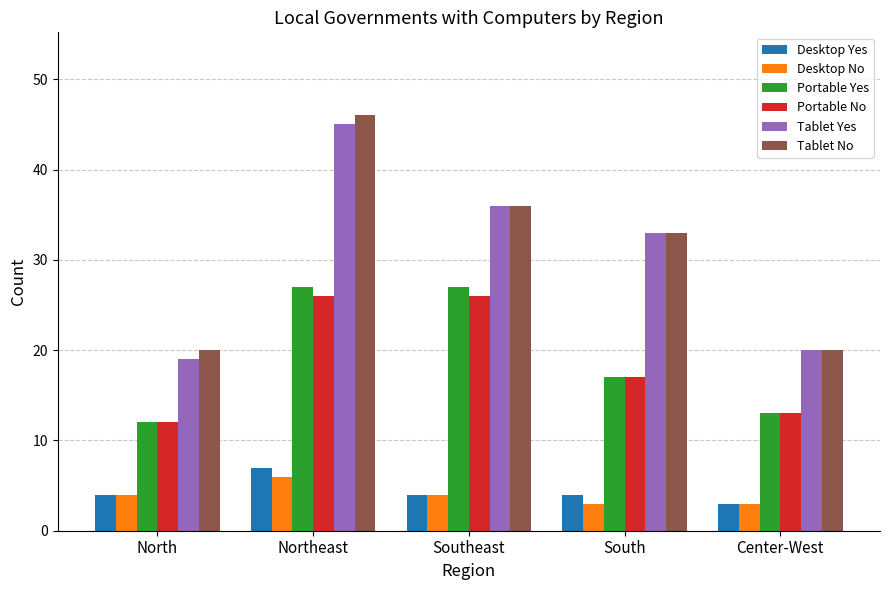

What is the label of the 5th bar from the right?

North